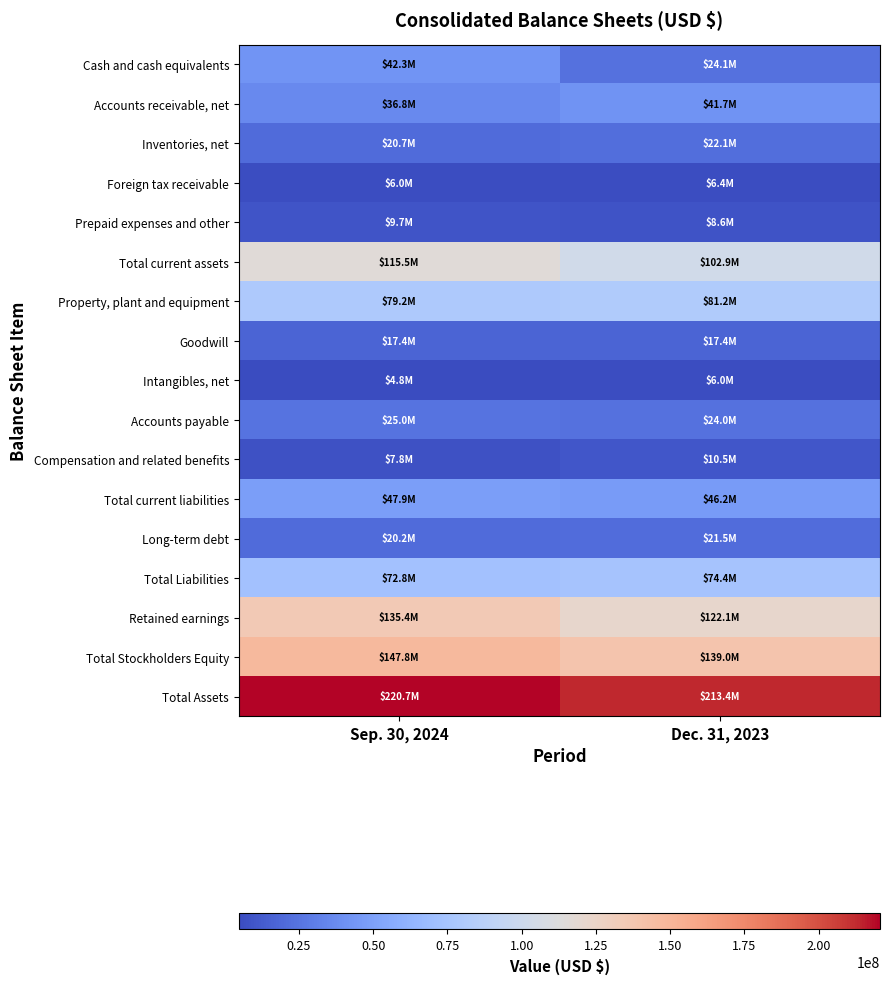

At how many categories does at least one series exceed 147680020?

2